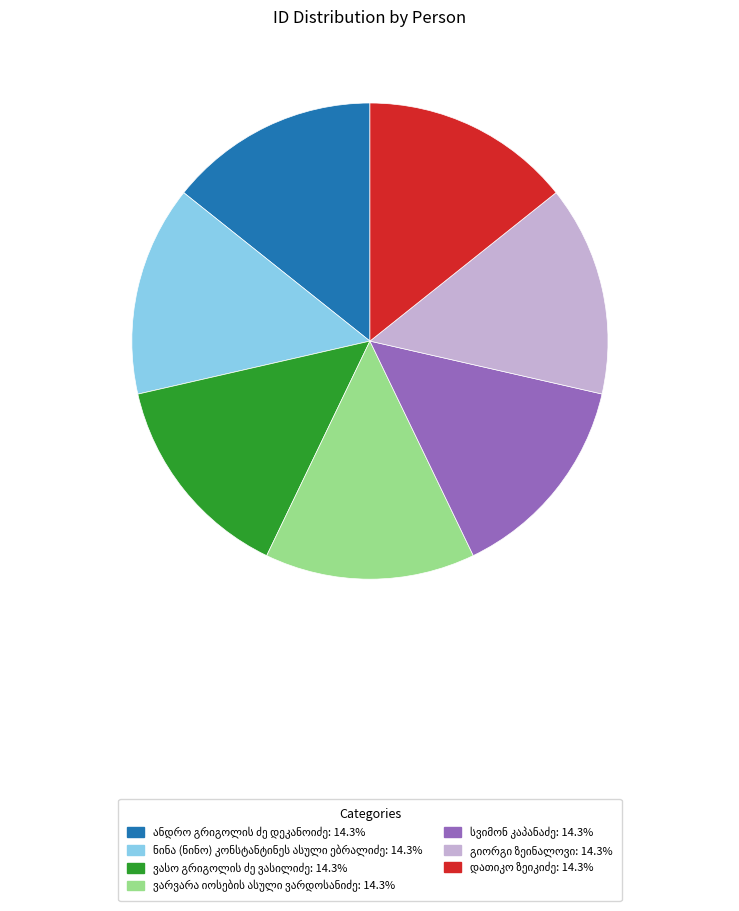

Is there any slice that represents more than half of the pie?

No